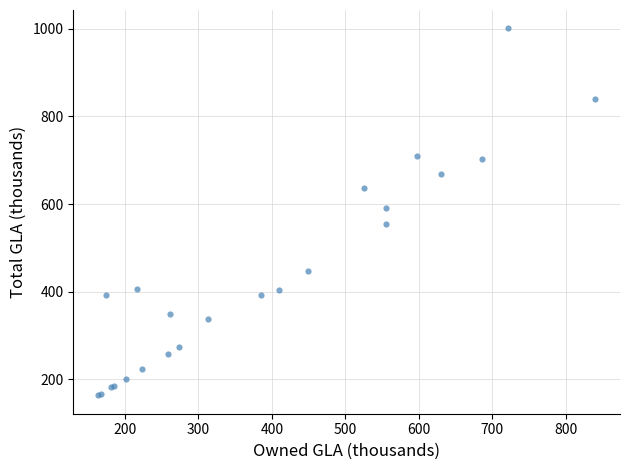

What Y value in the scatter plot is closest to 582?

591.3